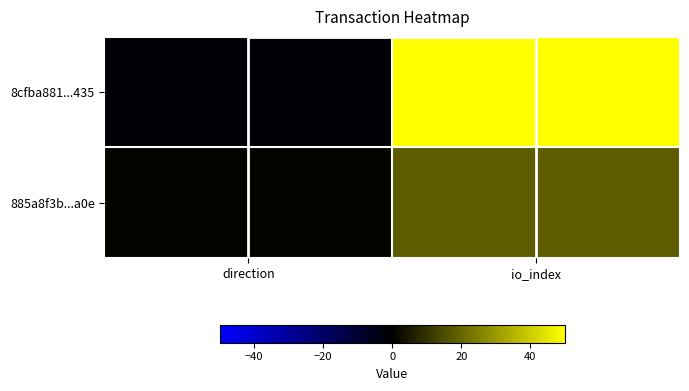

List the series in order of their overall mean, lowest first.

885a8f3b...a0e, 8cfba881...435